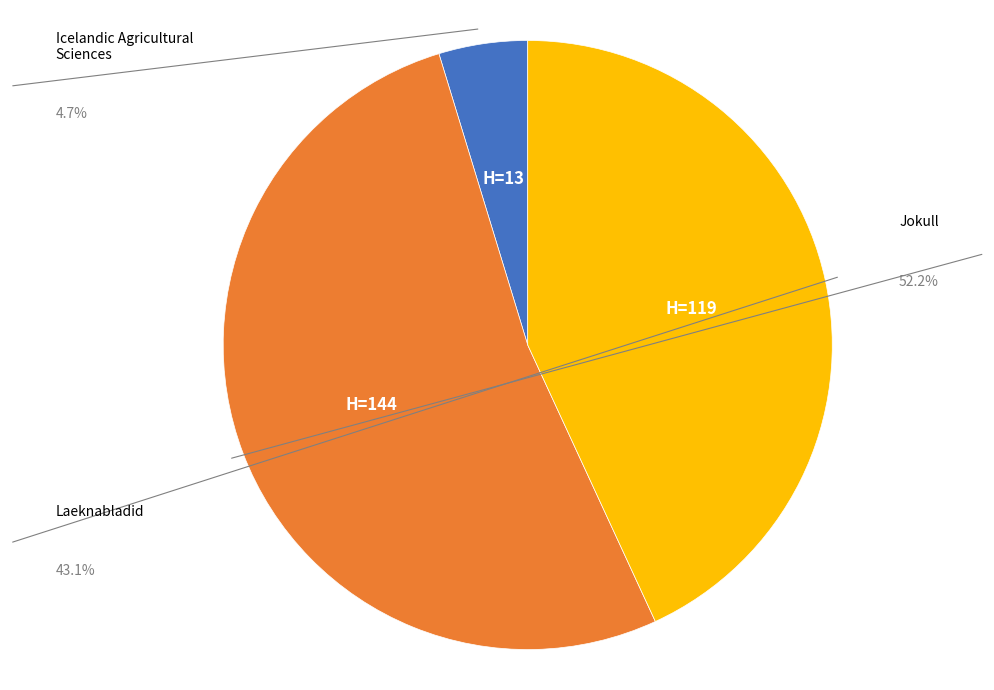

Is there a majority slice in this chart?

Yes